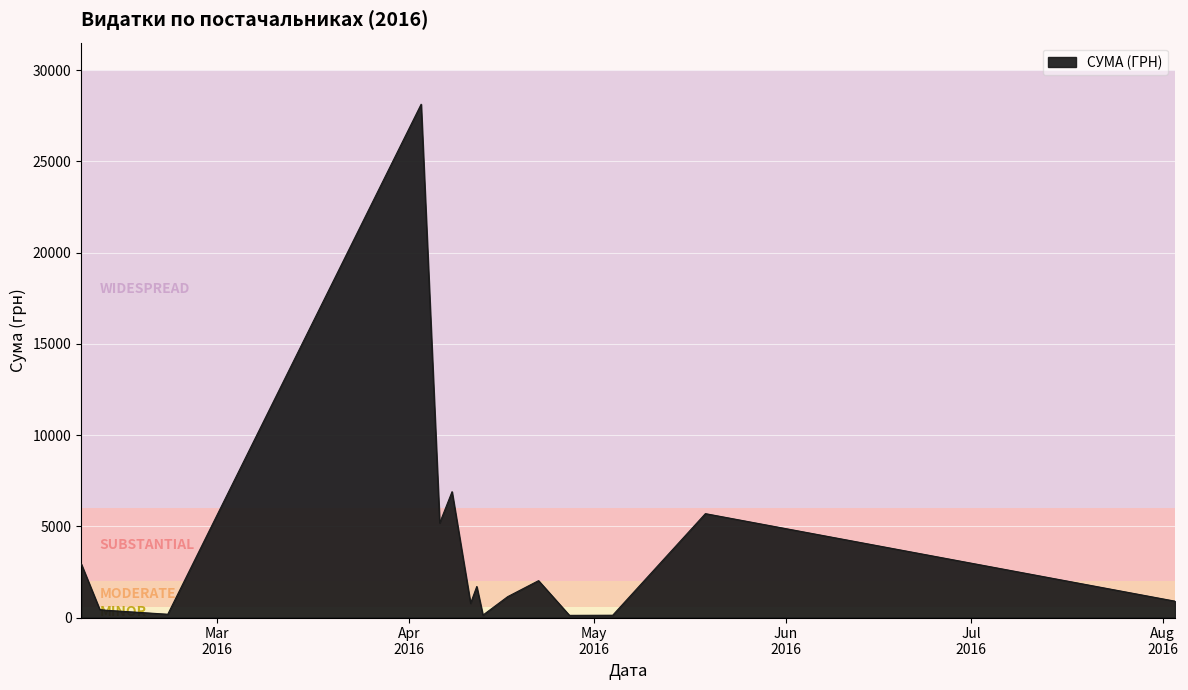

What is the difference between the maximum and minimum values?

28008.2